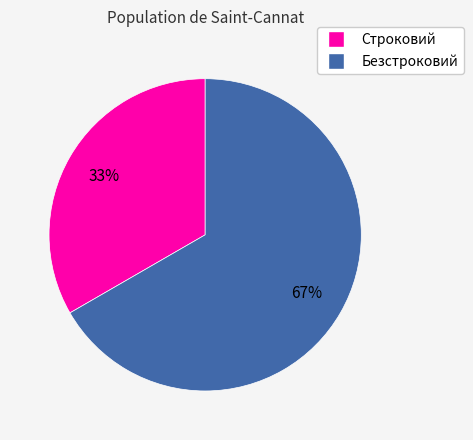

Do Строковий and Безстроковий together represent more than half of the pie?

Yes